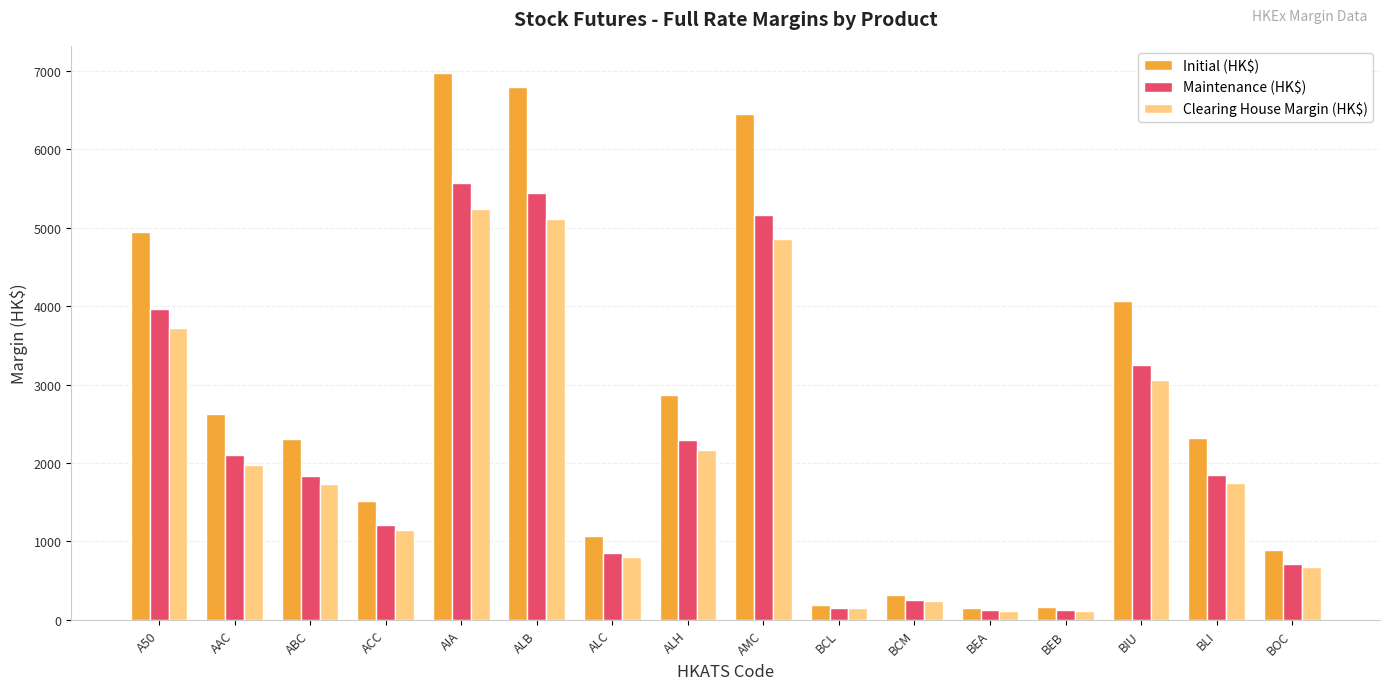

Is it true that Initial (HK$) equals 2872 at ALH?

True